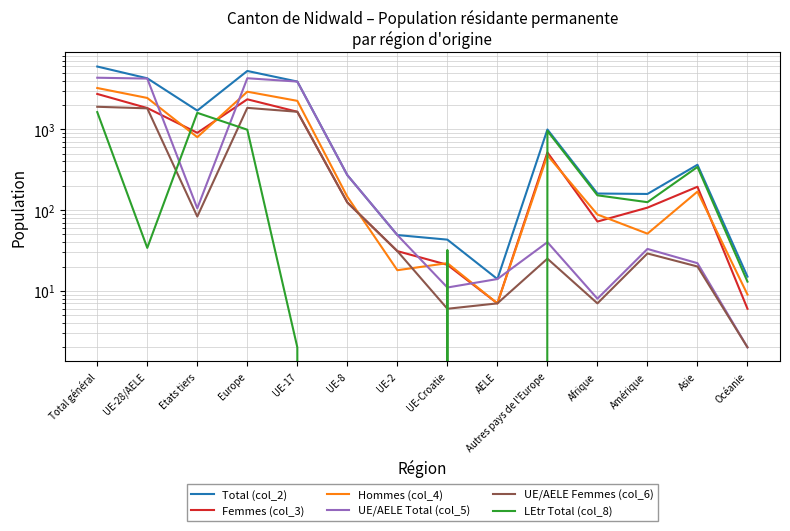

Is the value of Femmes (col_3) at Amérique greater than the value of Hommes (col_4) at Amérique?

Yes